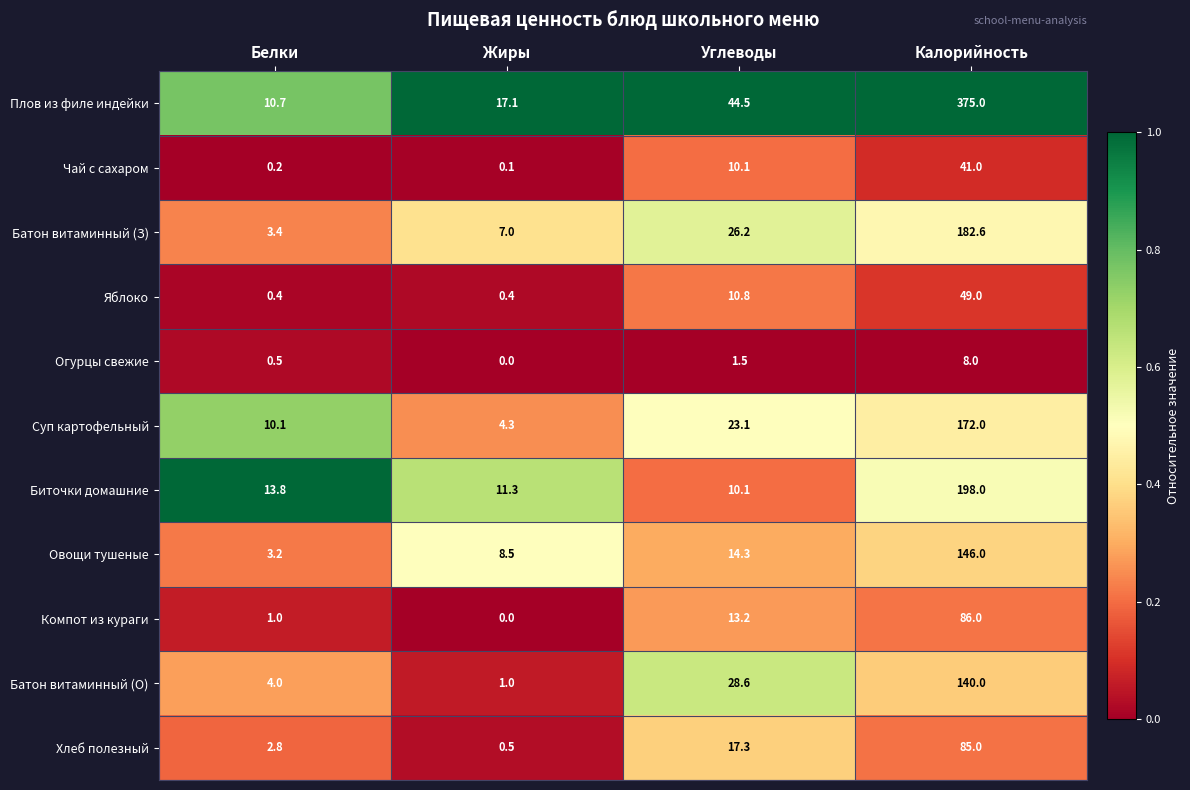

Which series has the largest range (max minus min)?

Плов из филе индейки